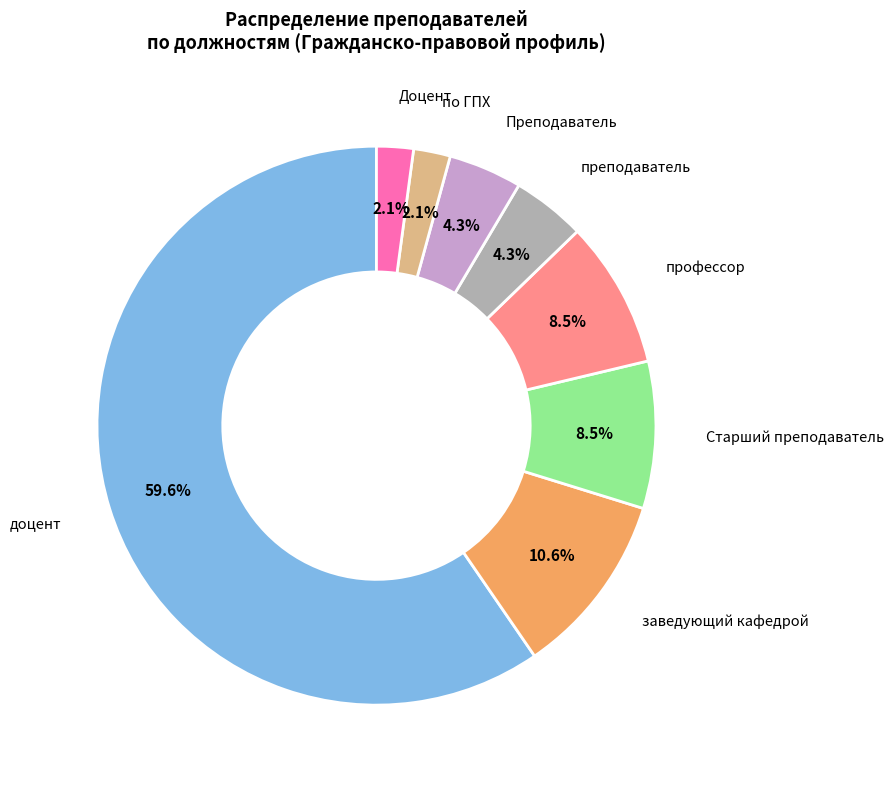

To the nearest percent, what is the combined percentage of преподаватель and Доцент?

6%